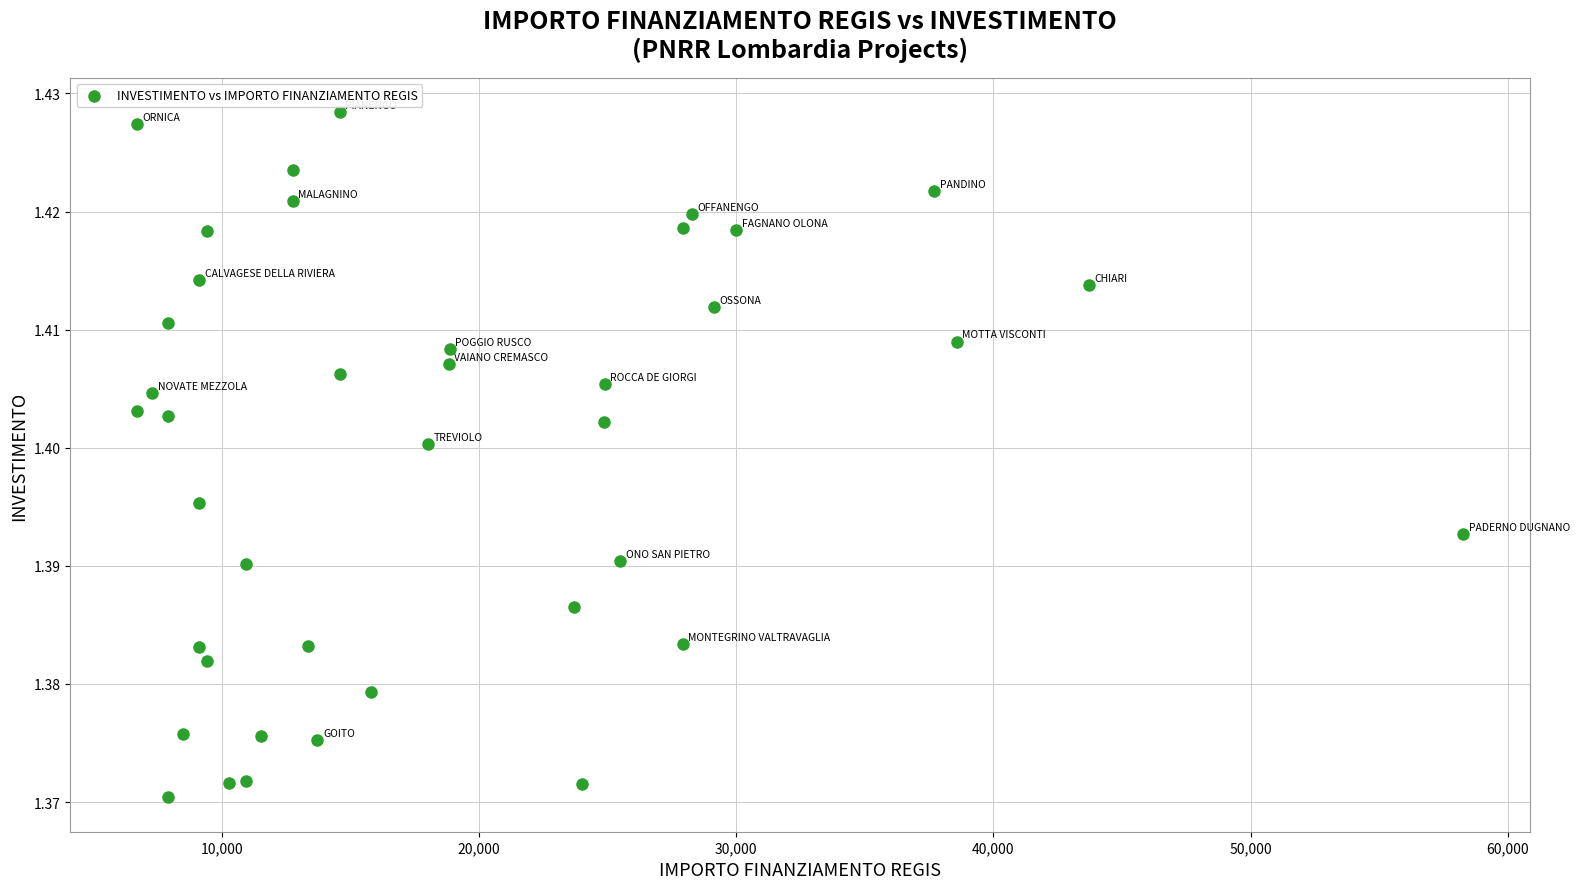

What is the range of X values (max minus min)?

51595.0